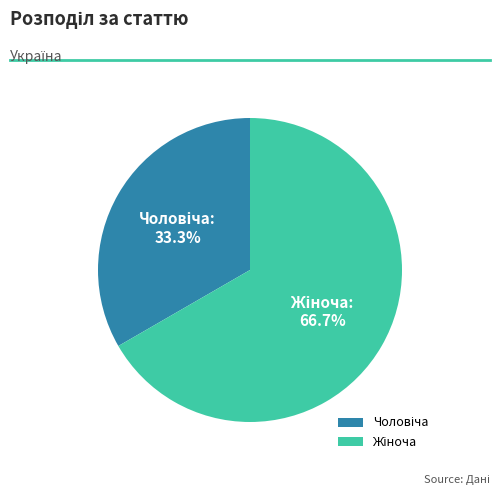

Is there any slice that represents more than half of the pie?

Yes